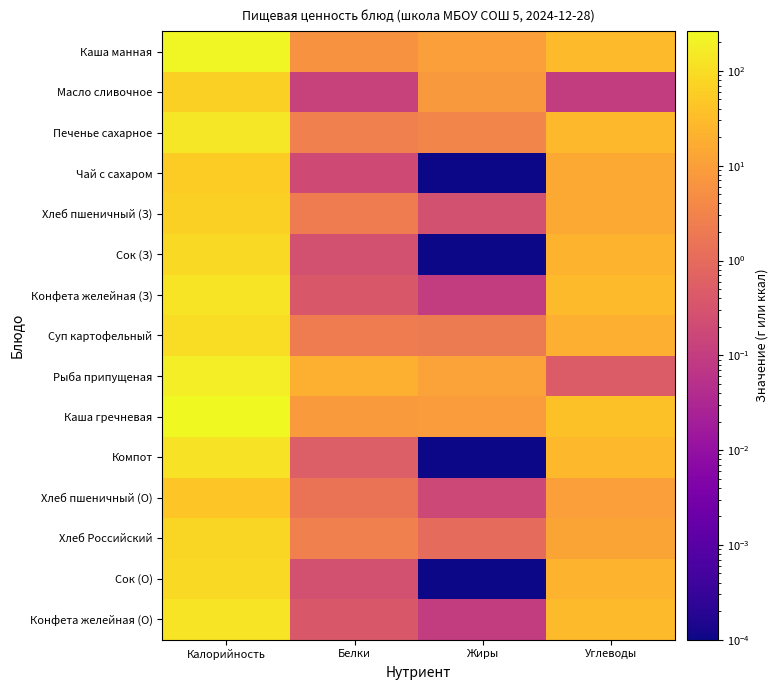

Between Жиры and Калорийность, which is larger?

Калорийность